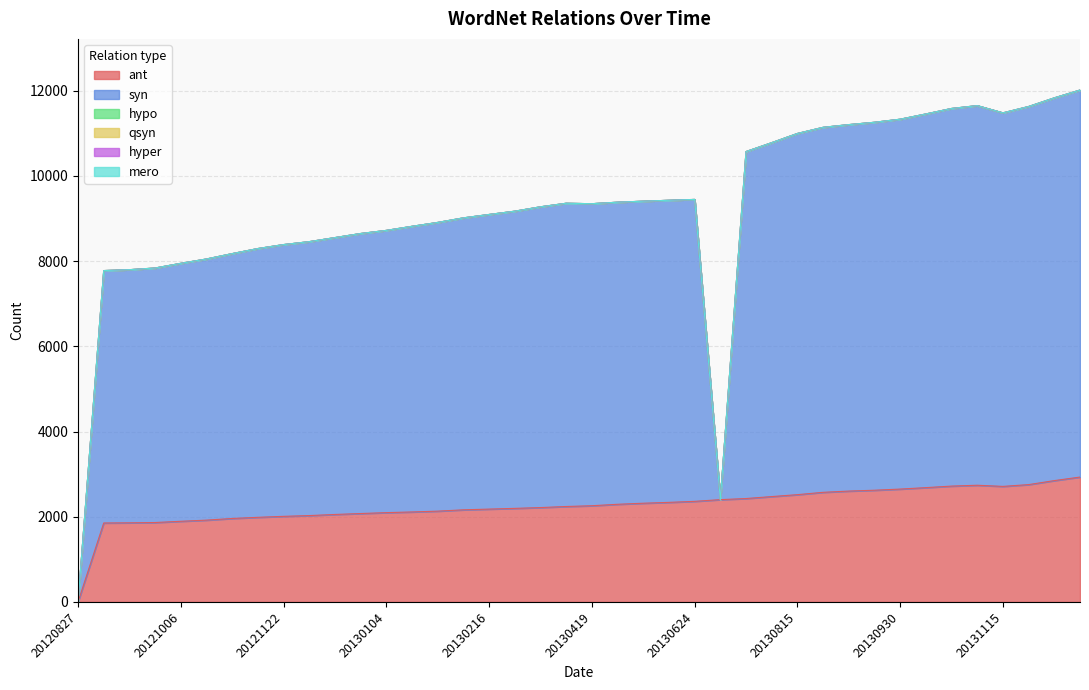

What is the total value across all series at 20130612?

9428